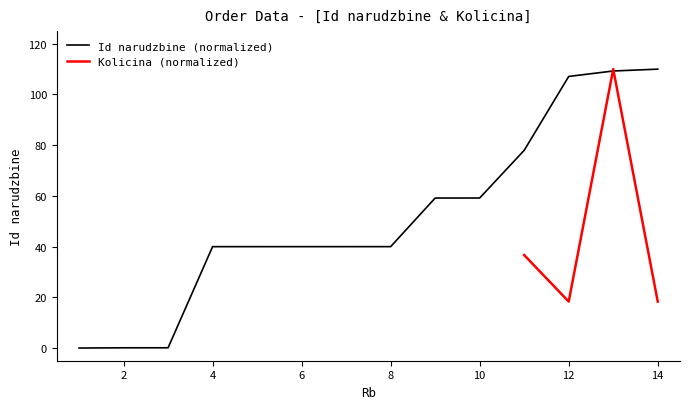

What is the difference between the values at 1 and 11?

78.0